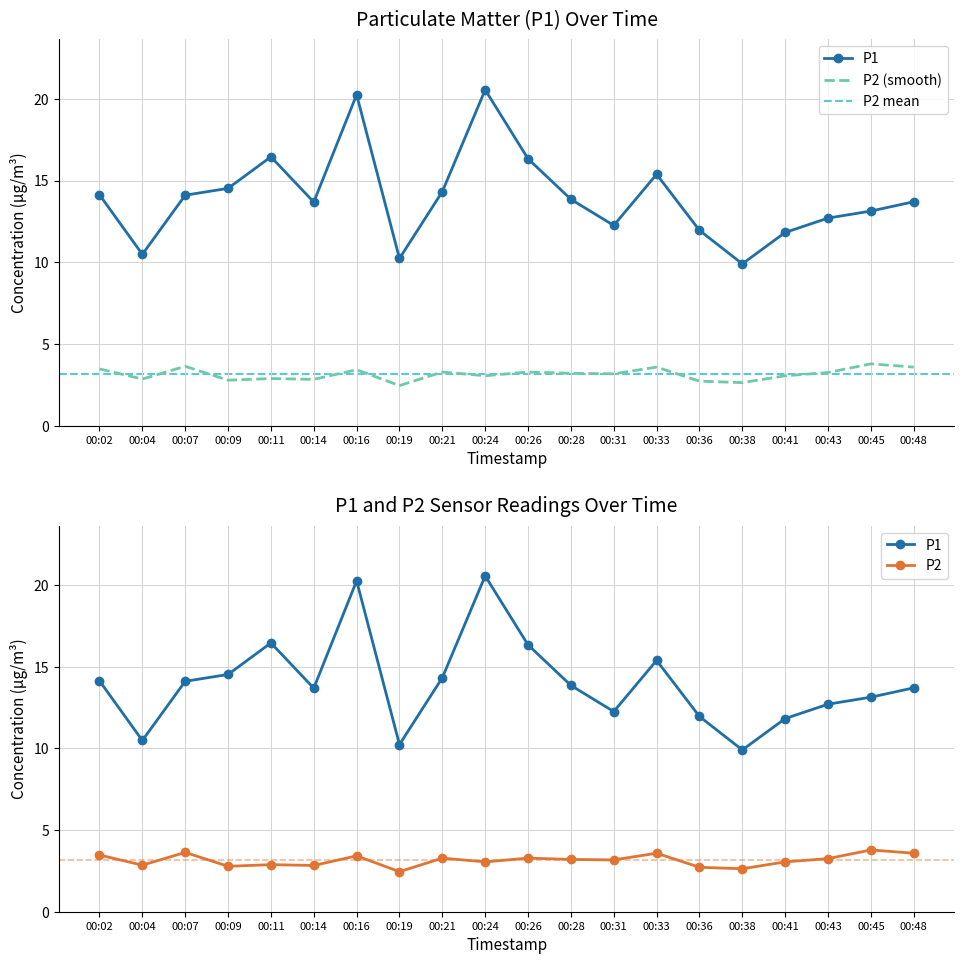

True or false: P1 and P2 cross at least once.

False